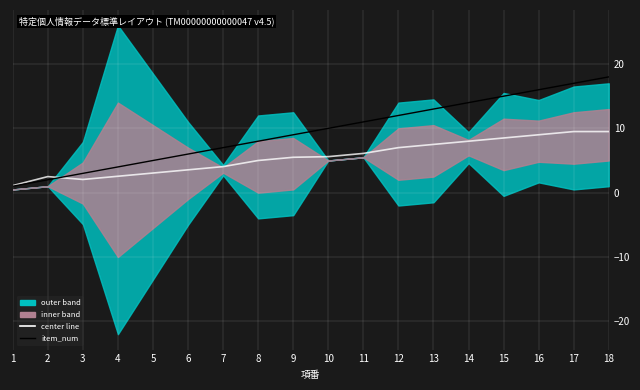

Is it true that item_num equals 6.0 at 6?

True